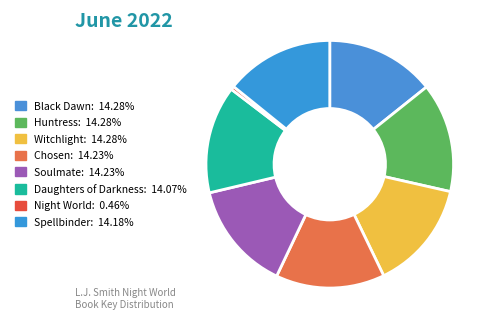

Count the number of slices in the pie.

8